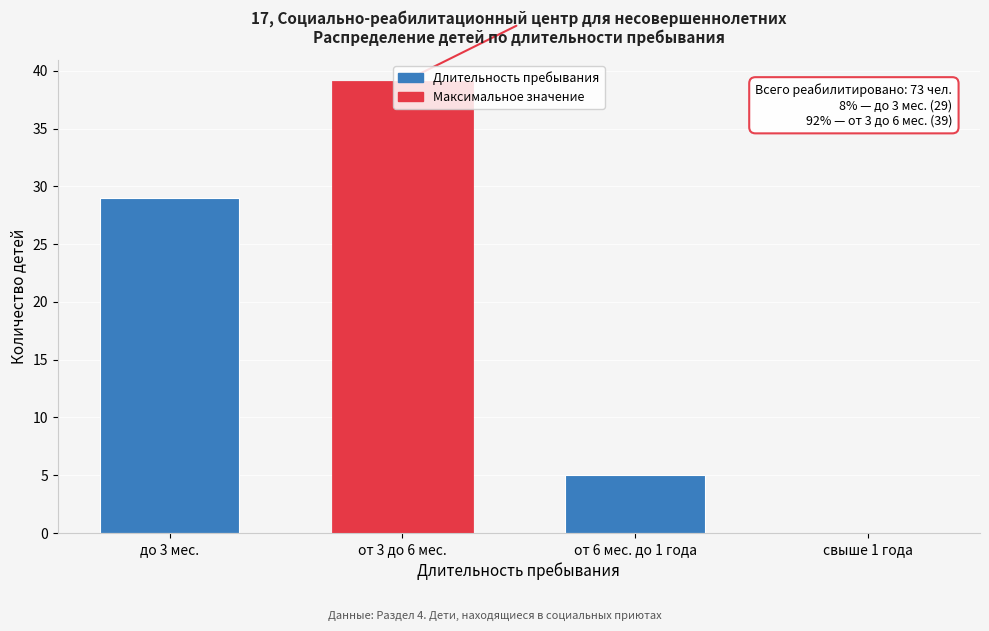

At which category does the chart reach its peak across all series?

от 3 до 6 мес.